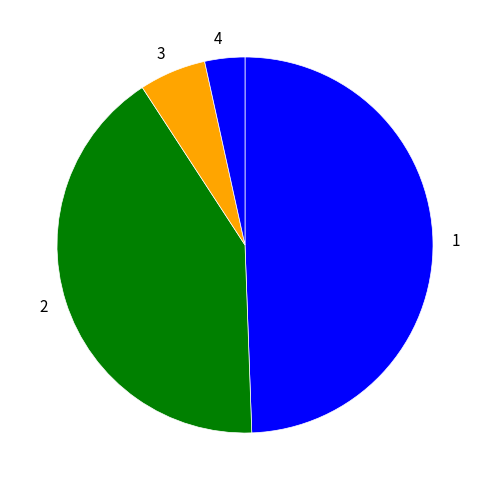

Combined, do 4 and 3 account for over 50%?

No